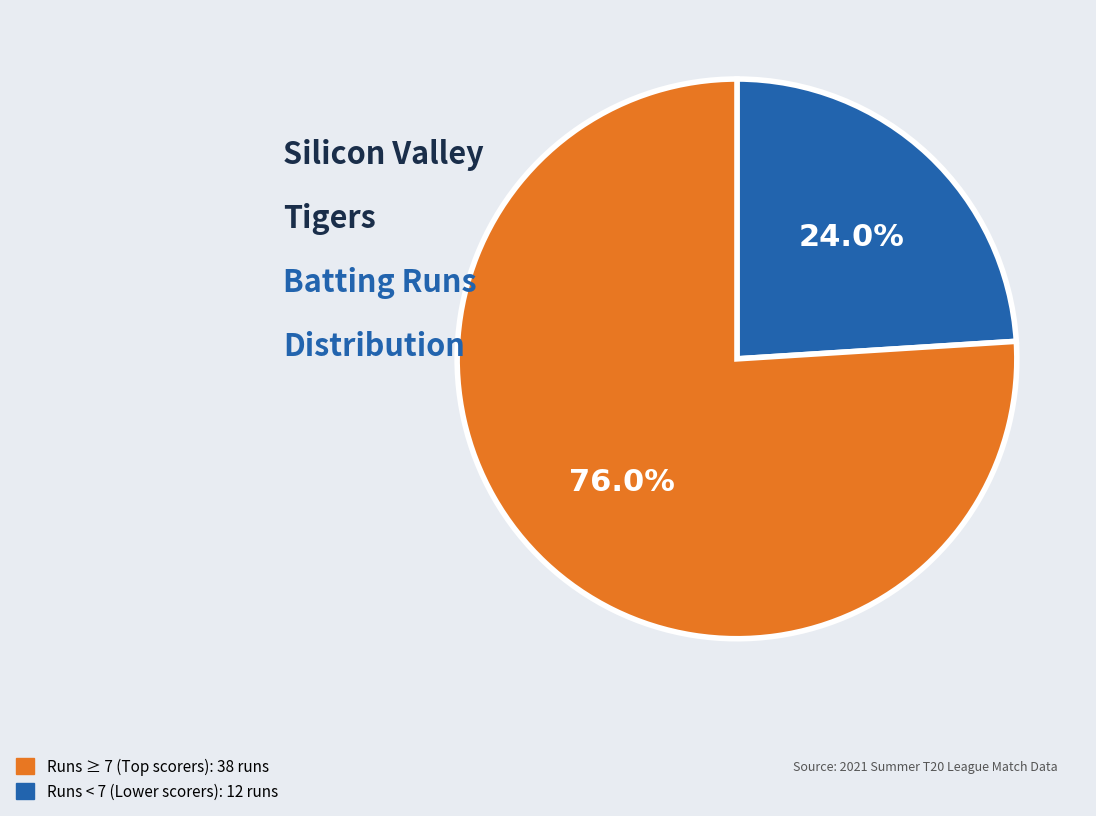

How many slices are in this pie chart?

2